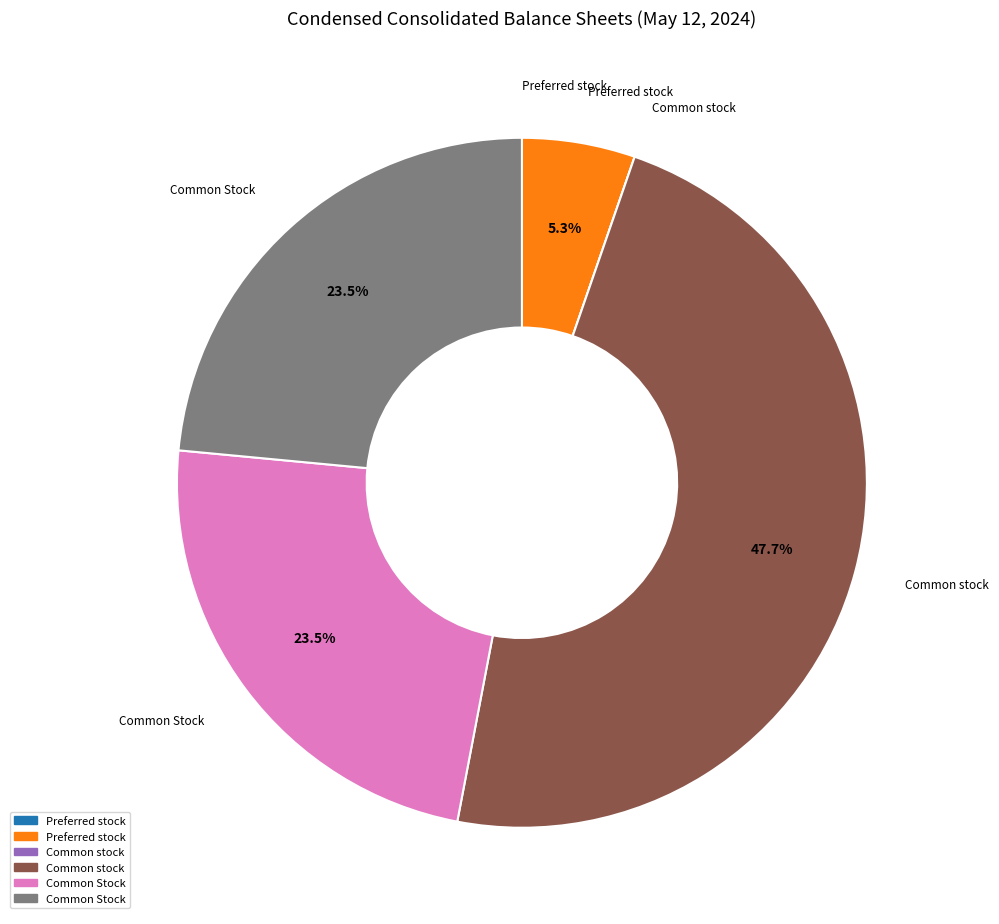

To the nearest percent, what is the difference between the largest and smallest slice percentages?

48%